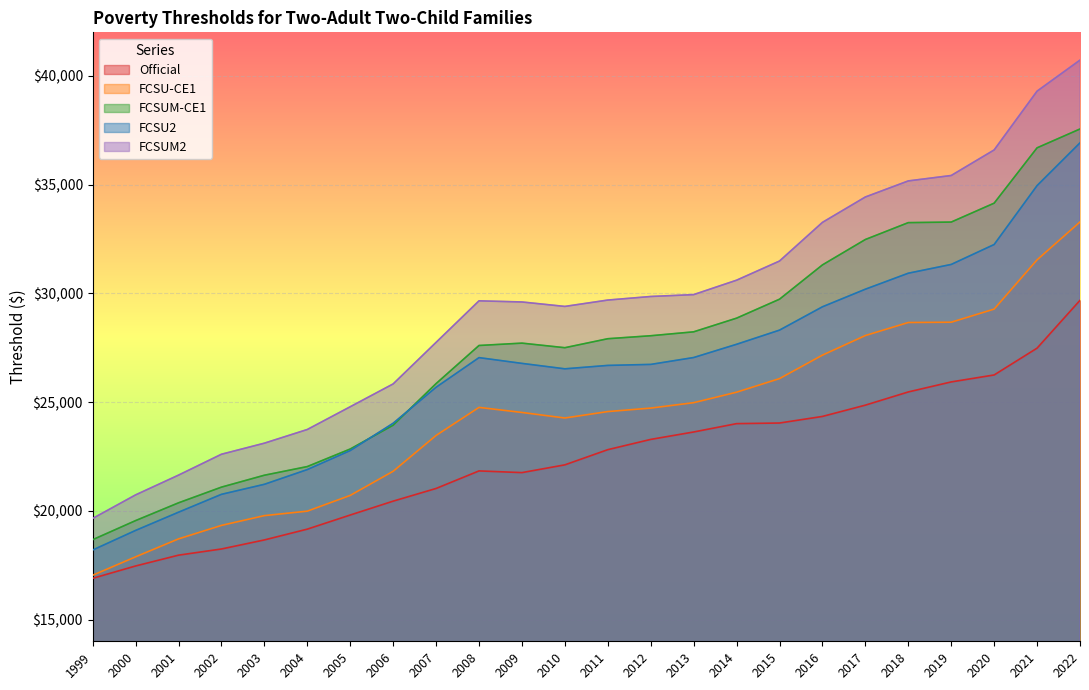

What is the approximate value of FCSU2 at 2007?

25680.0